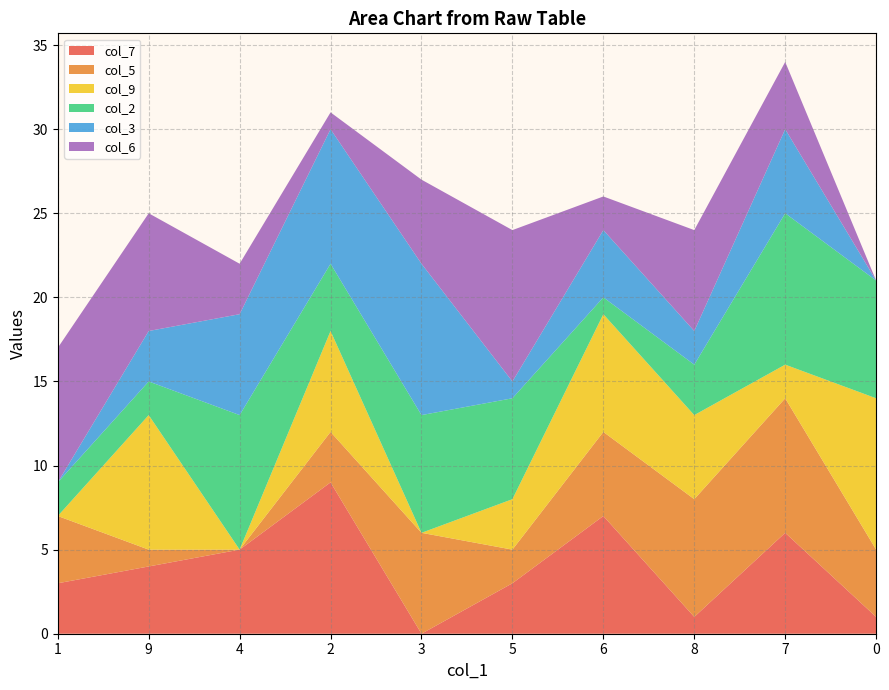

Reading left to right, what are all the values shown in this chart?

col_7: 1=3	9=4	4=5	2=9	3=0	5=3	6=7	8=1	7=6	0=1
col_5: 1=4	9=1	4=0	2=3	3=6	5=2	6=5	8=7	7=8	0=4
col_9: 1=0	9=8	4=0	2=6	3=0	5=3	6=7	8=5	7=2	0=9
col_2: 1=2	9=2	4=8	2=4	3=7	5=6	6=1	8=3	7=9	0=7
col_3: 1=0	9=3	4=6	2=8	3=9	5=1	6=4	8=2	7=5	0=0
col_6: 1=8	9=7	4=3	2=1	3=5	5=9	6=2	8=6	7=4	0=0